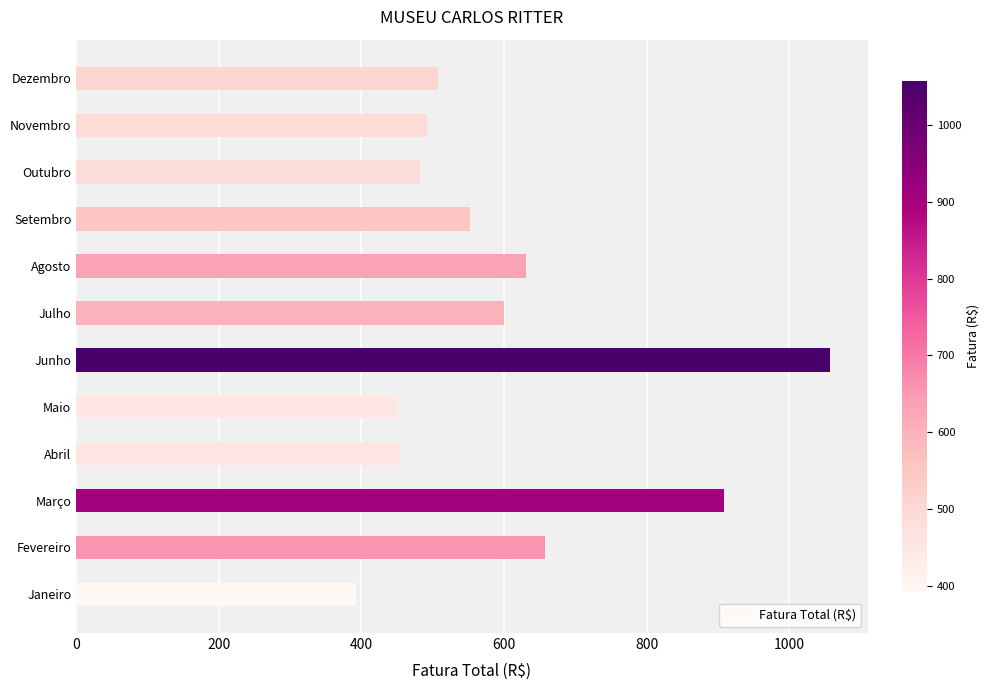

How many bars are there in total?

12